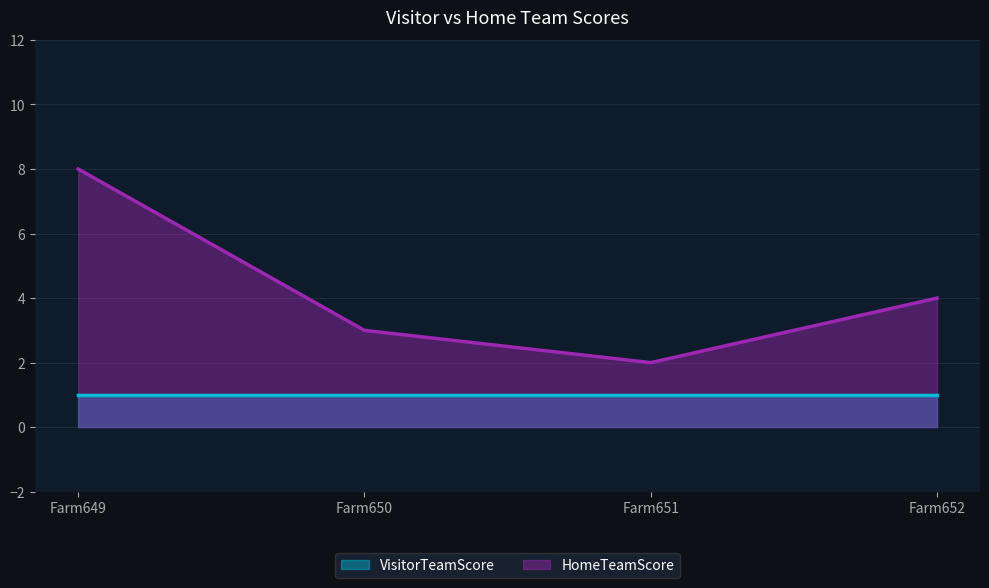

Which label corresponds to the largest value in the chart?

Farm649